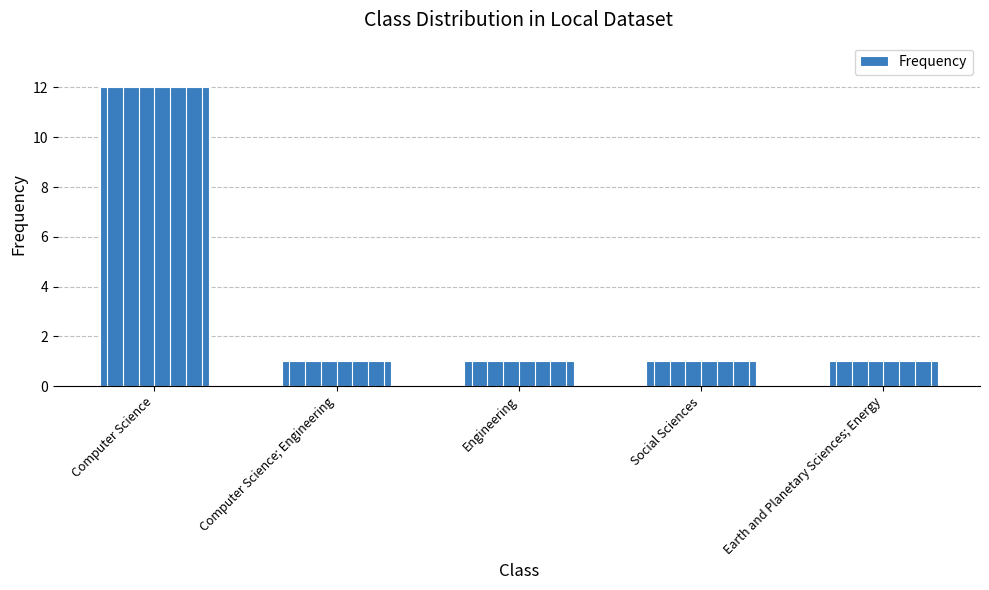

What is the change in value from Computer Science to Social Sciences?

-11